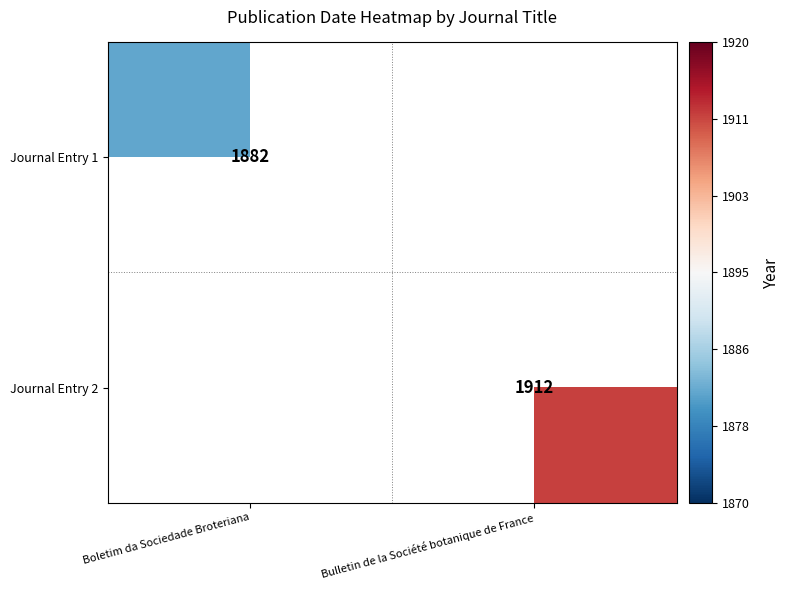

Is it true that Journal Entry 1 equals 1212 at Boletim da Sociedade Broteriana?

False